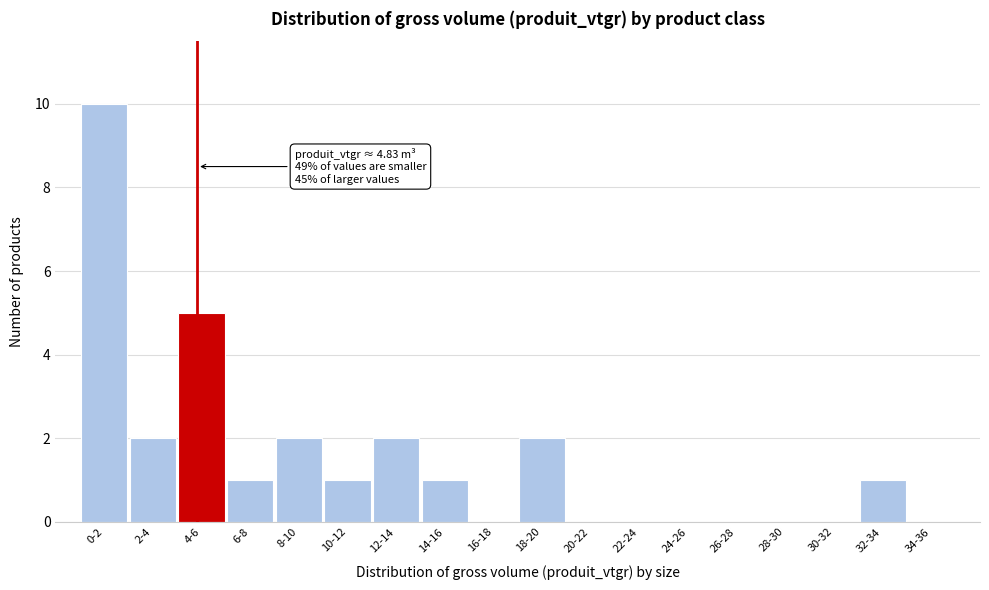

Reading left to right, list all the values displayed in this chart.

0-2=10	2-4=2	4-6=5	6-8=1	8-10=2	10-12=1	12-14=2	14-16=1	16-18=0	18-20=2	20-22=0	22-24=0	24-26=0	26-28=0	28-30=0	30-32=0	32-34=1	34-36=0